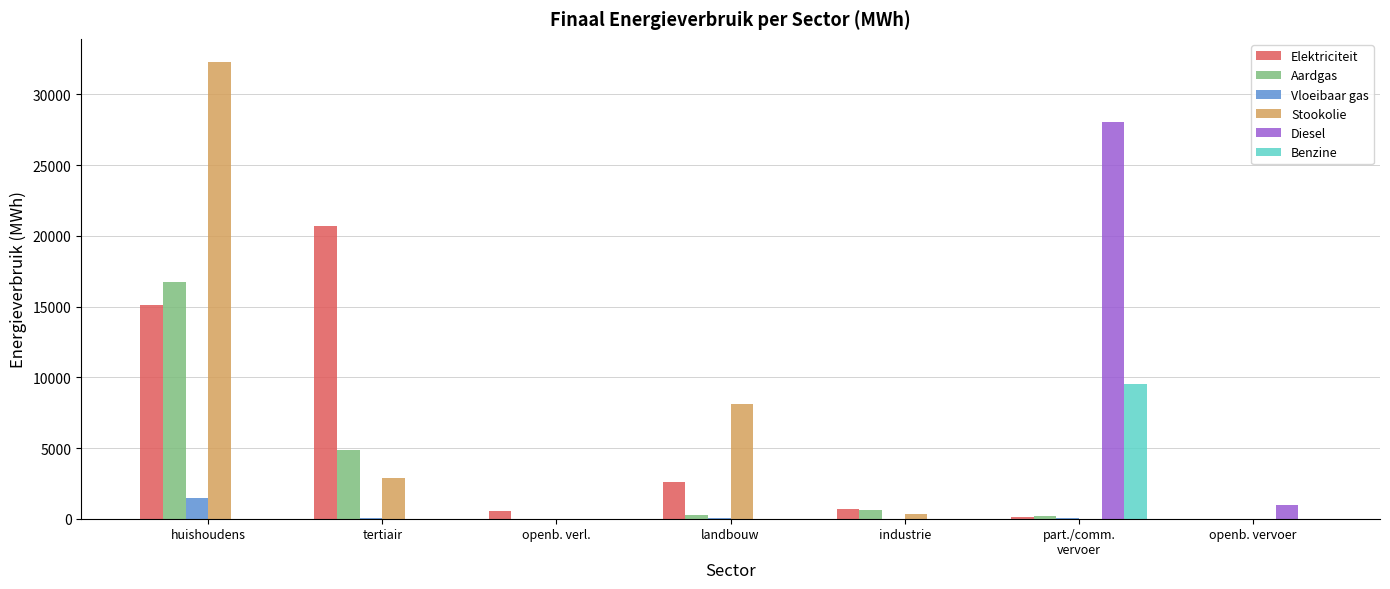

At which label does Vloeibaar gas first exceed 72?

huishoudens